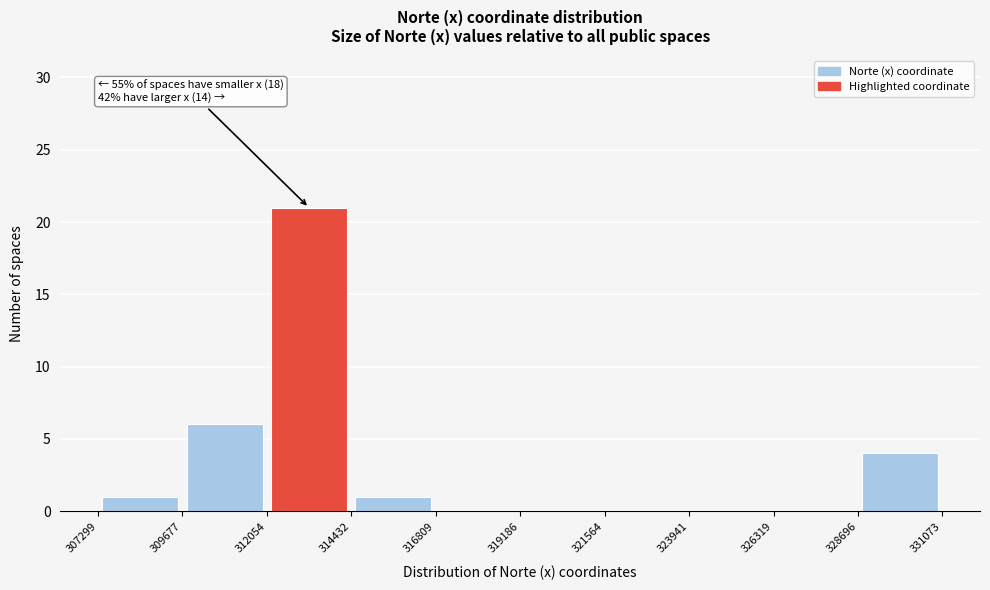

Which range on the x-axis has the tallest bar?

312054 to 314432